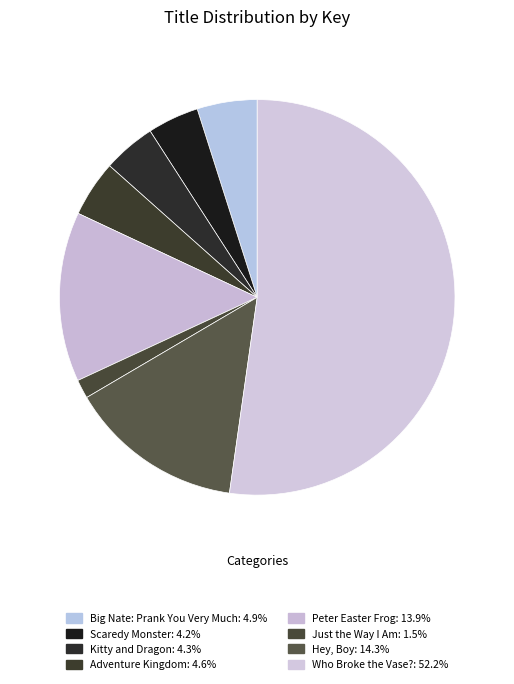

Is there a majority slice in this chart?

Yes